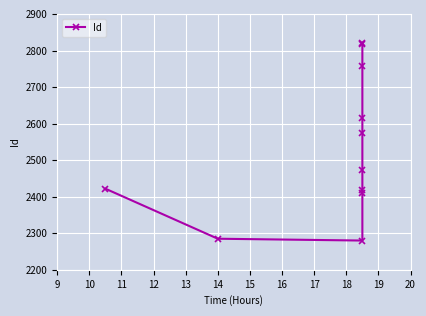

Approximately how many times larger is the value at 18 compared to 12?

1.2